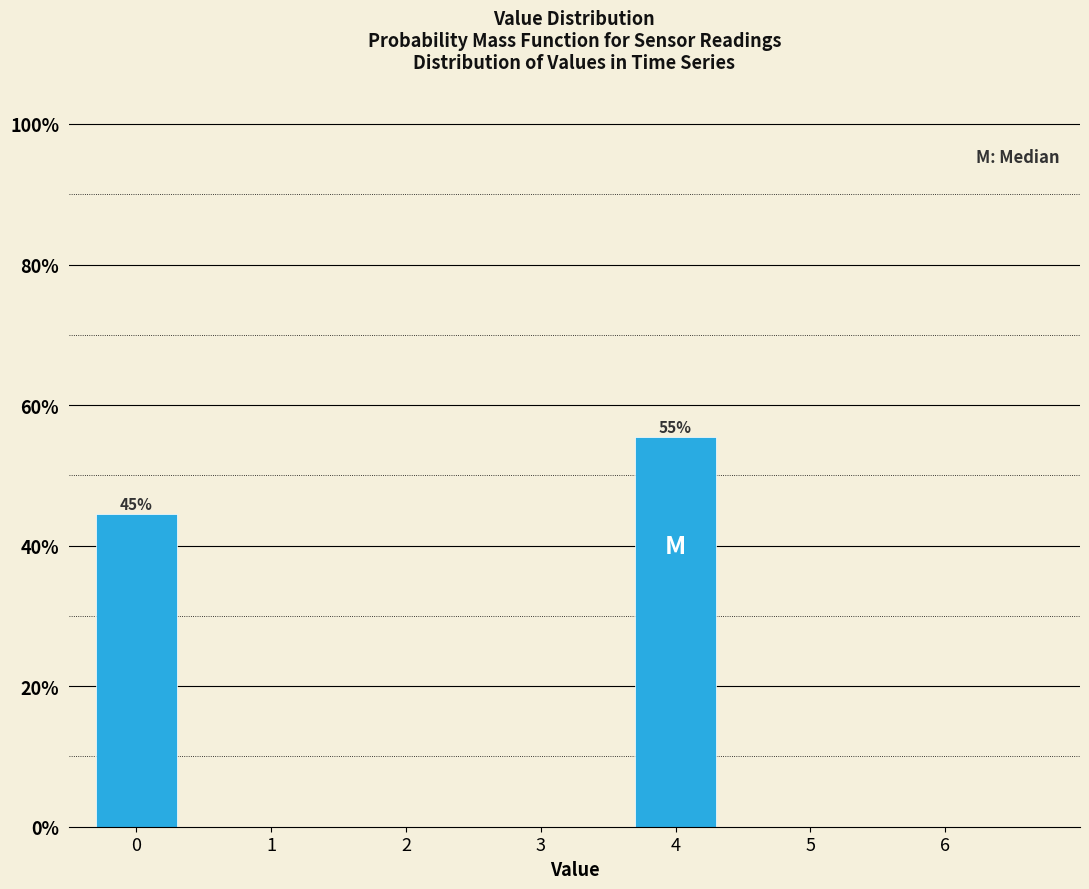

Does the chart contain any negative values?

No